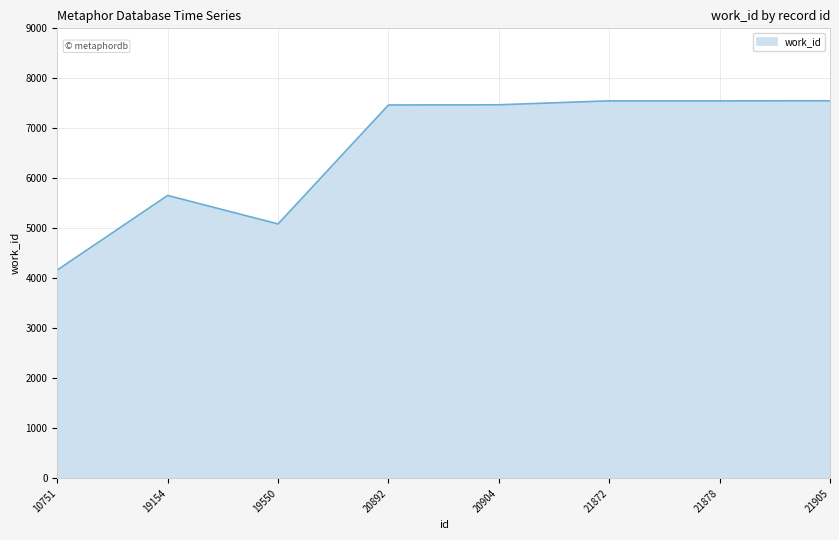

Where is the first local minimum?

19550